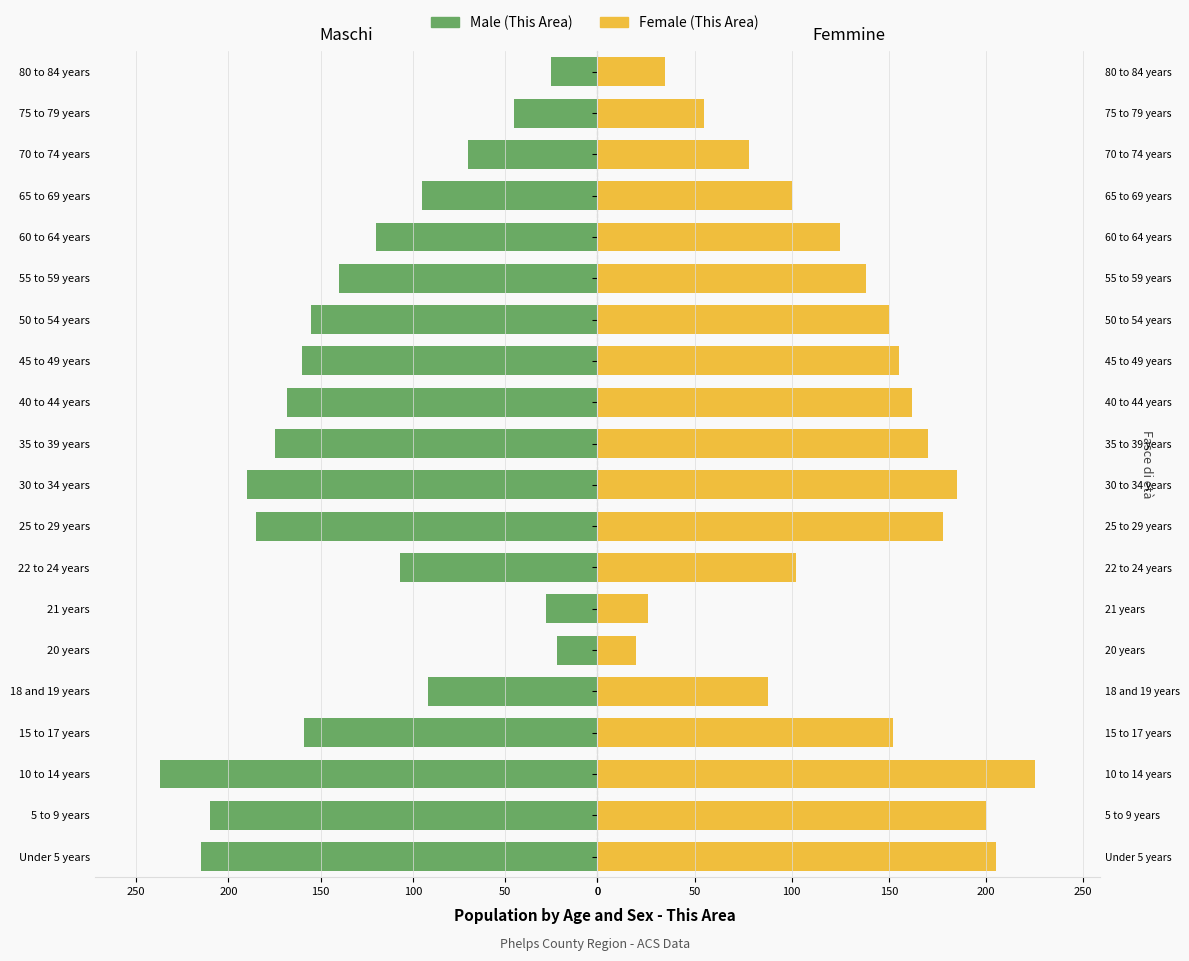

What are all the series names shown in the legend?

Male (This Area), Female (This Area)